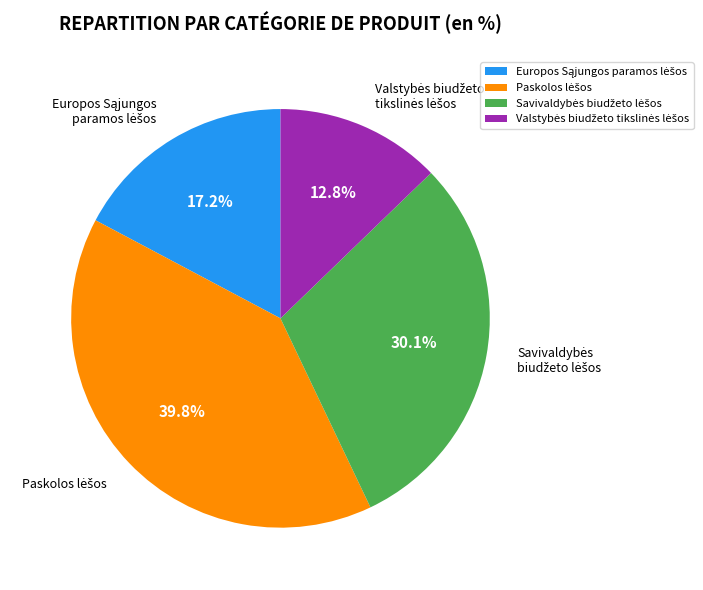

Is there a majority slice in this chart?

No